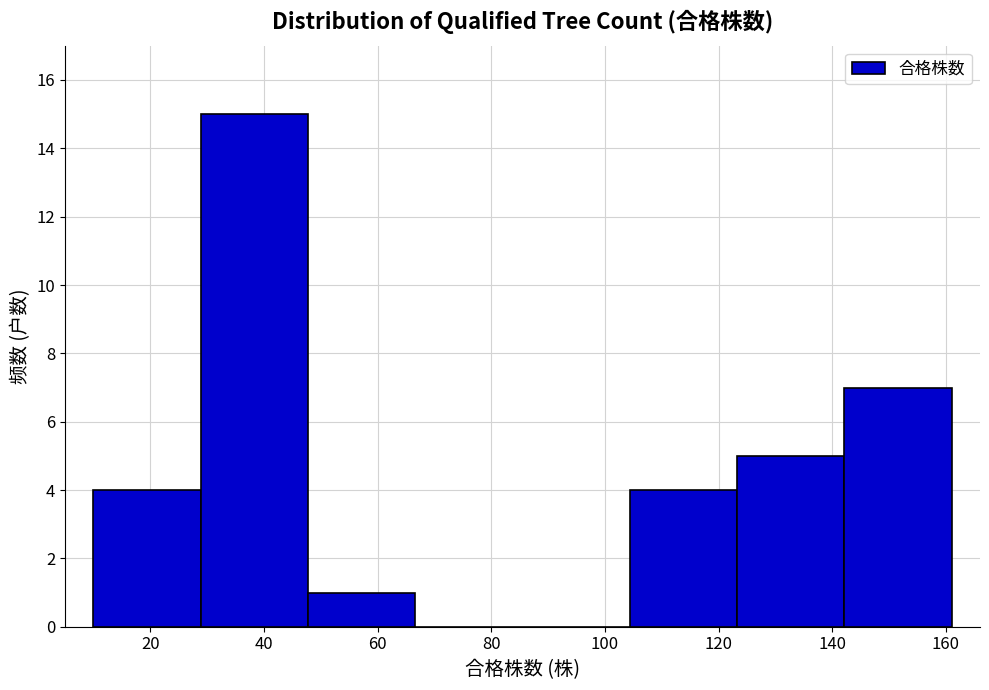

What is the height of the bar covering 28 to 48 on the x-axis? Neither the bar edges nor the heights are printed on the chart, so give them approximately, as read against the axes.

15